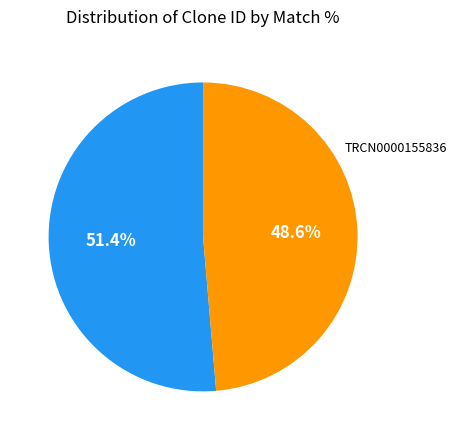

The TRCN0000155836 slice represents 39% of the pie. True or false?

False